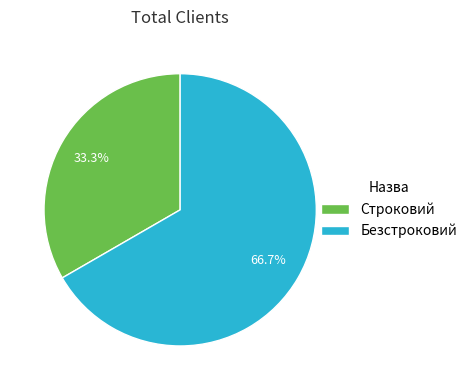

What is the ratio of the value at Безстроковий to the value at Строковий?

2.0